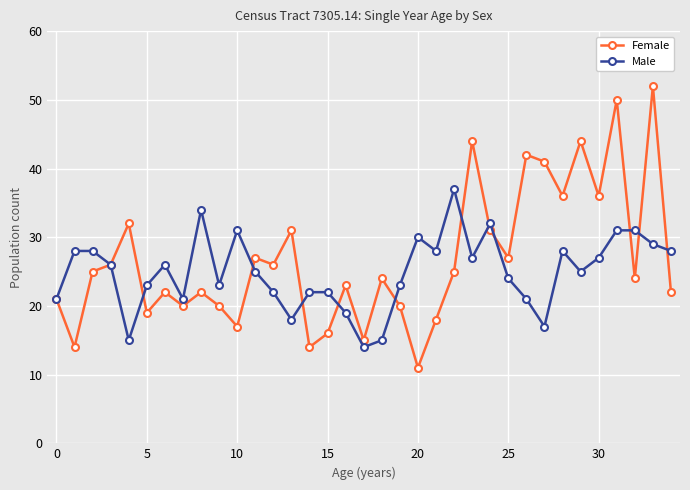

What is the value of the Female point at the 9th from the left?

22